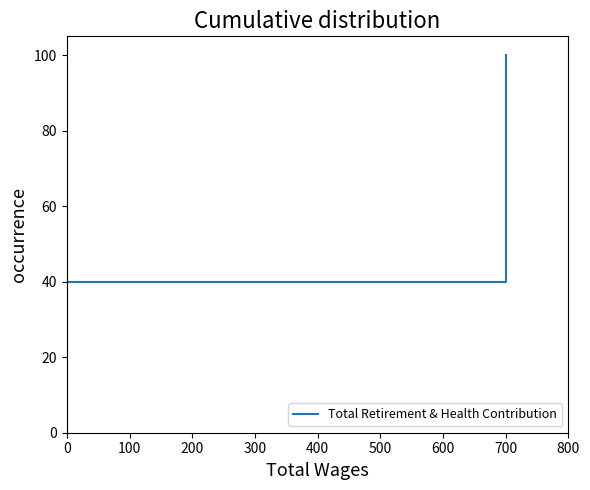

How many data points does each series have?

6